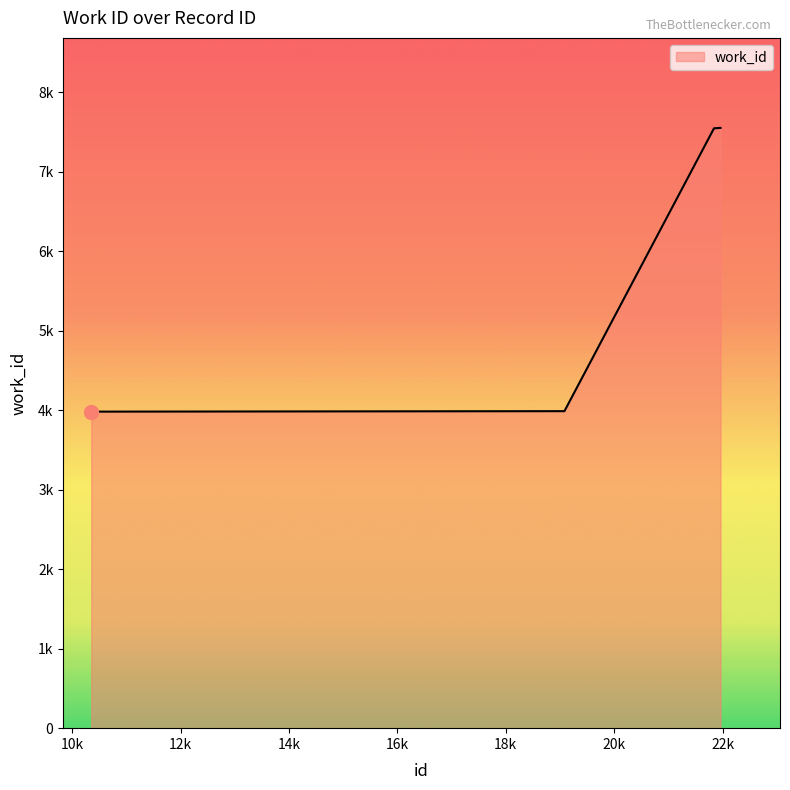

List the labels in order of value, largest first.

21942, 21947, 21951, 21955, 21963, 21843, 21845, 21846, 19082, 10348